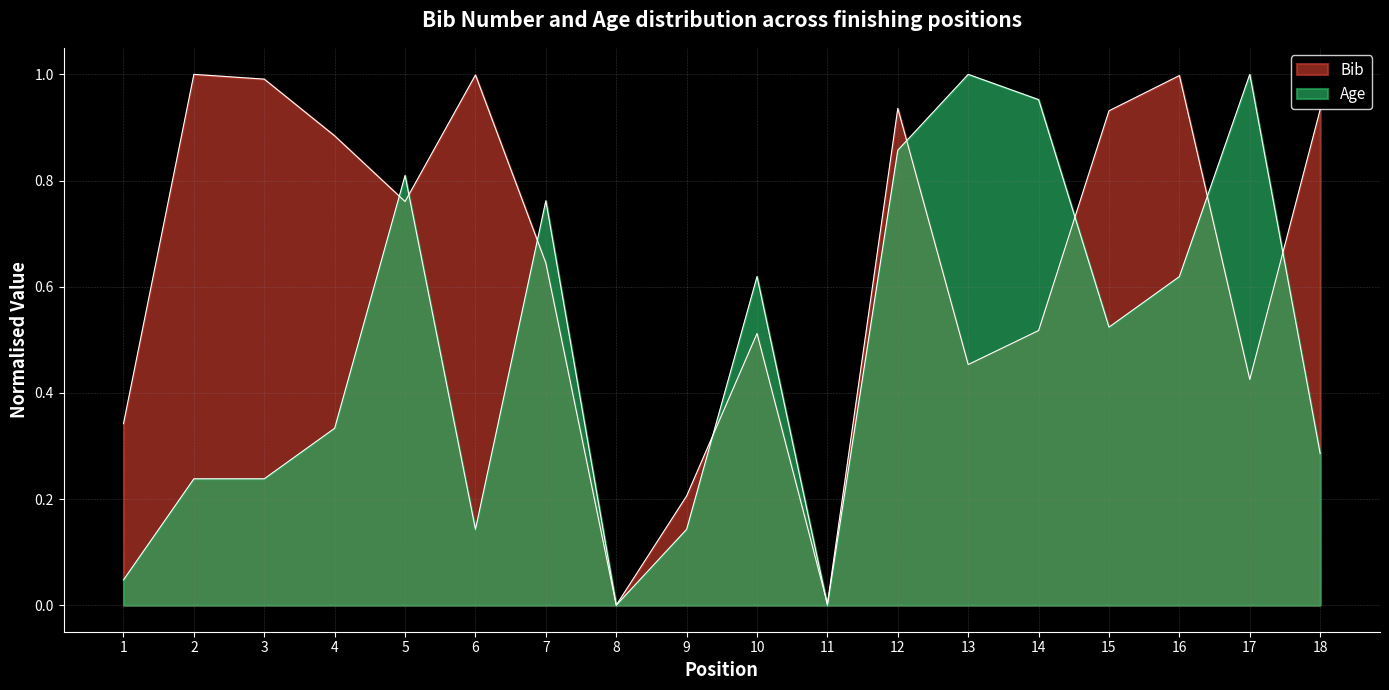

What is the total value across all series at 12?

1.8